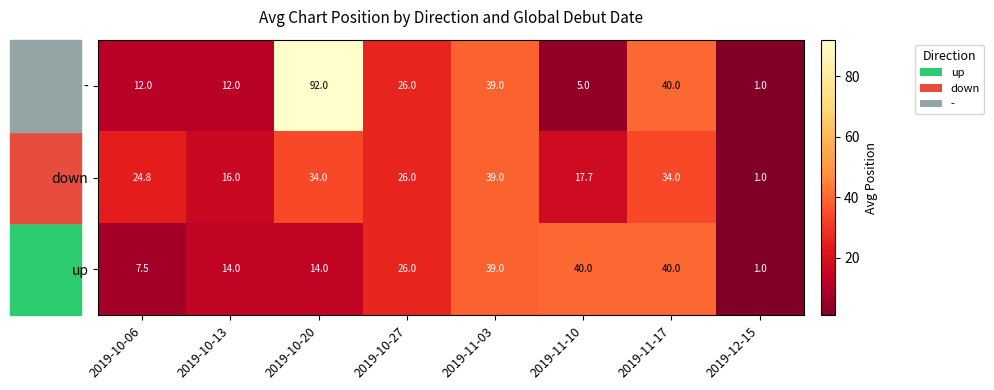

The value of up at 2019-12-15 is 1.5. True or false?

False